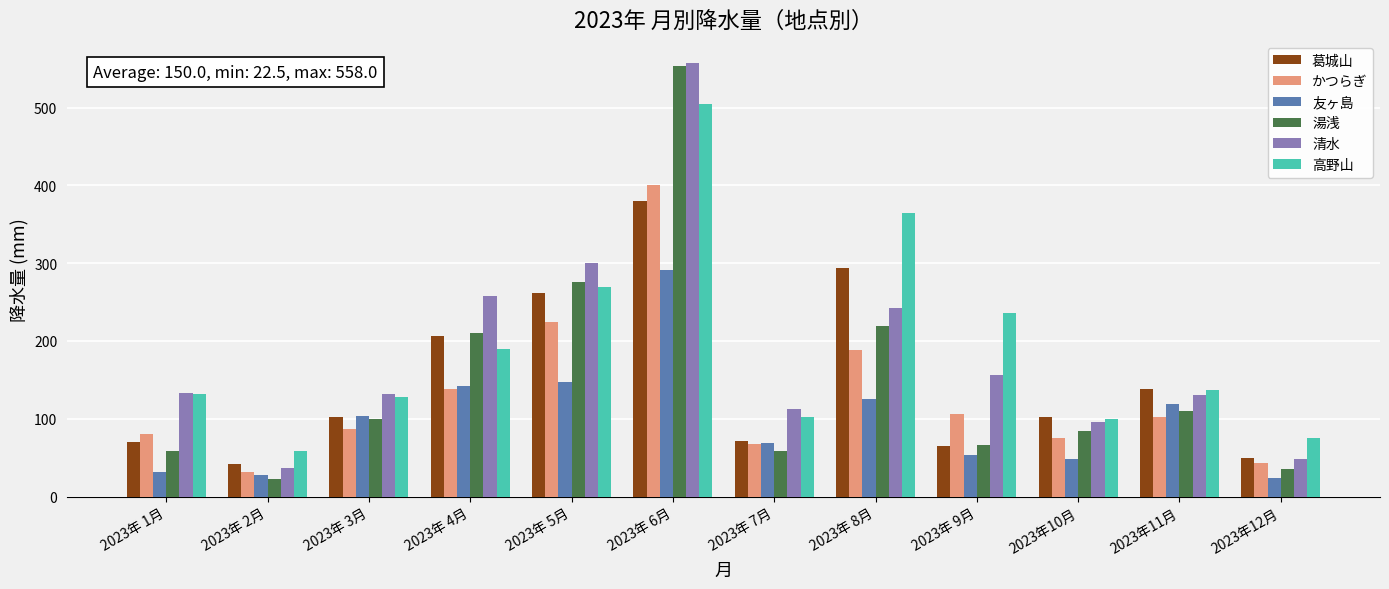

What is the label of the 5th bar from the left?

2023年 5月